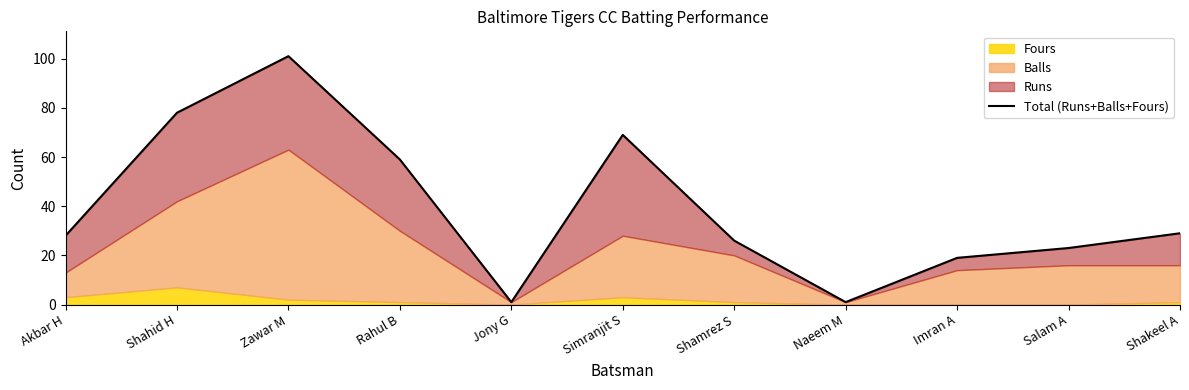

What is the sum of all values?

434